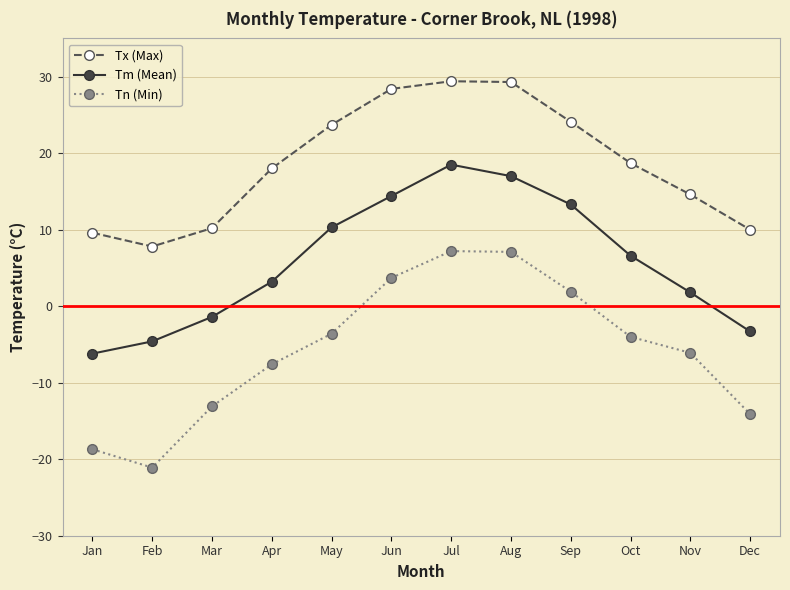

Is the value of Tx (Max) at Oct greater than the value of Tm (Mean) at Aug?

Yes